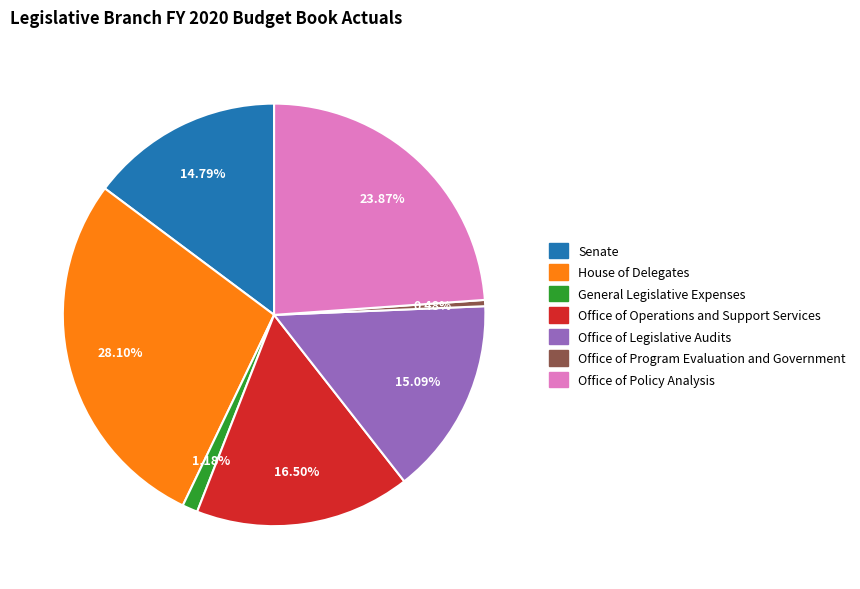

Is it true that Senate is 25% of the pie?

False